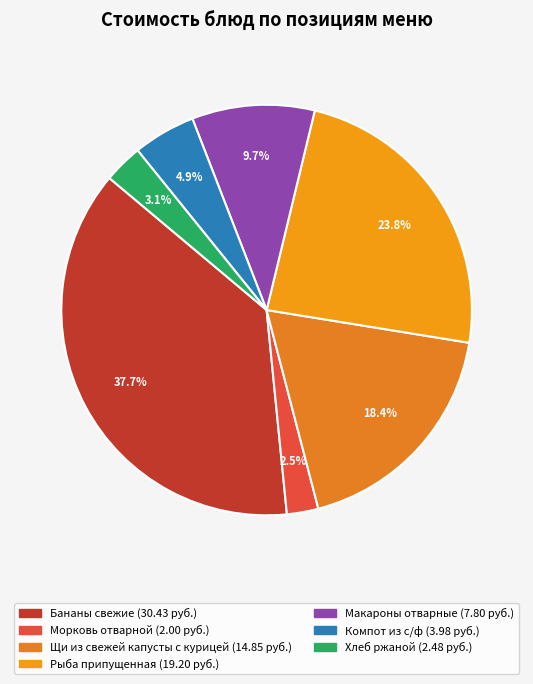

What is the total percentage of Морковь отварной and Бананы свежие?

40.2%